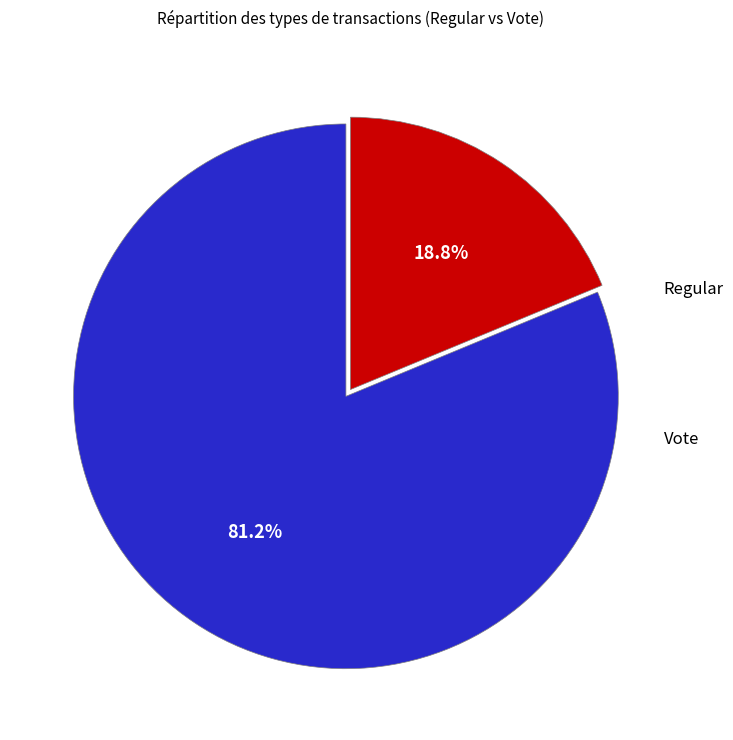

Does any single category account for the majority?

Yes